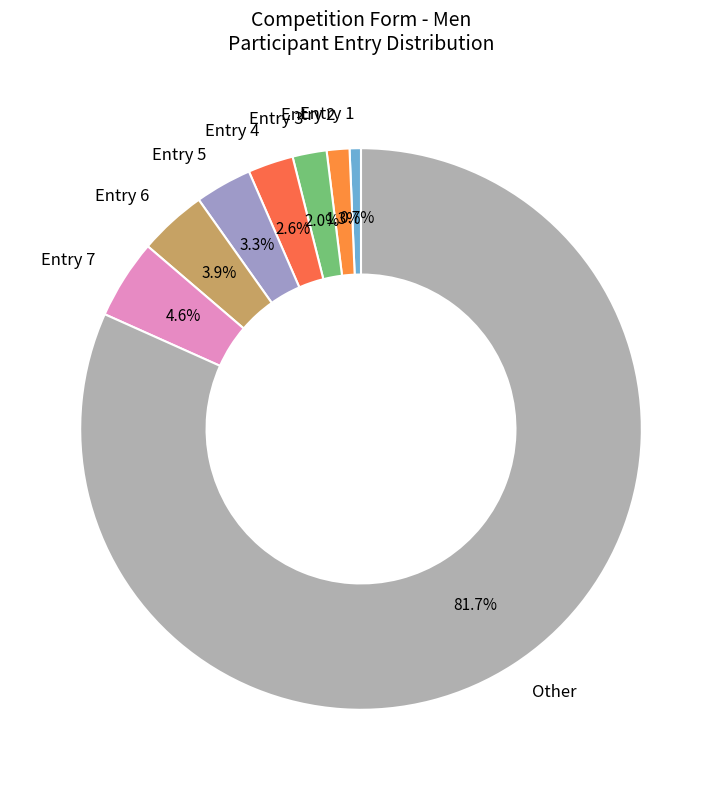

What is the ratio of the value at Entry 6 to the value at Entry 4?

1.5